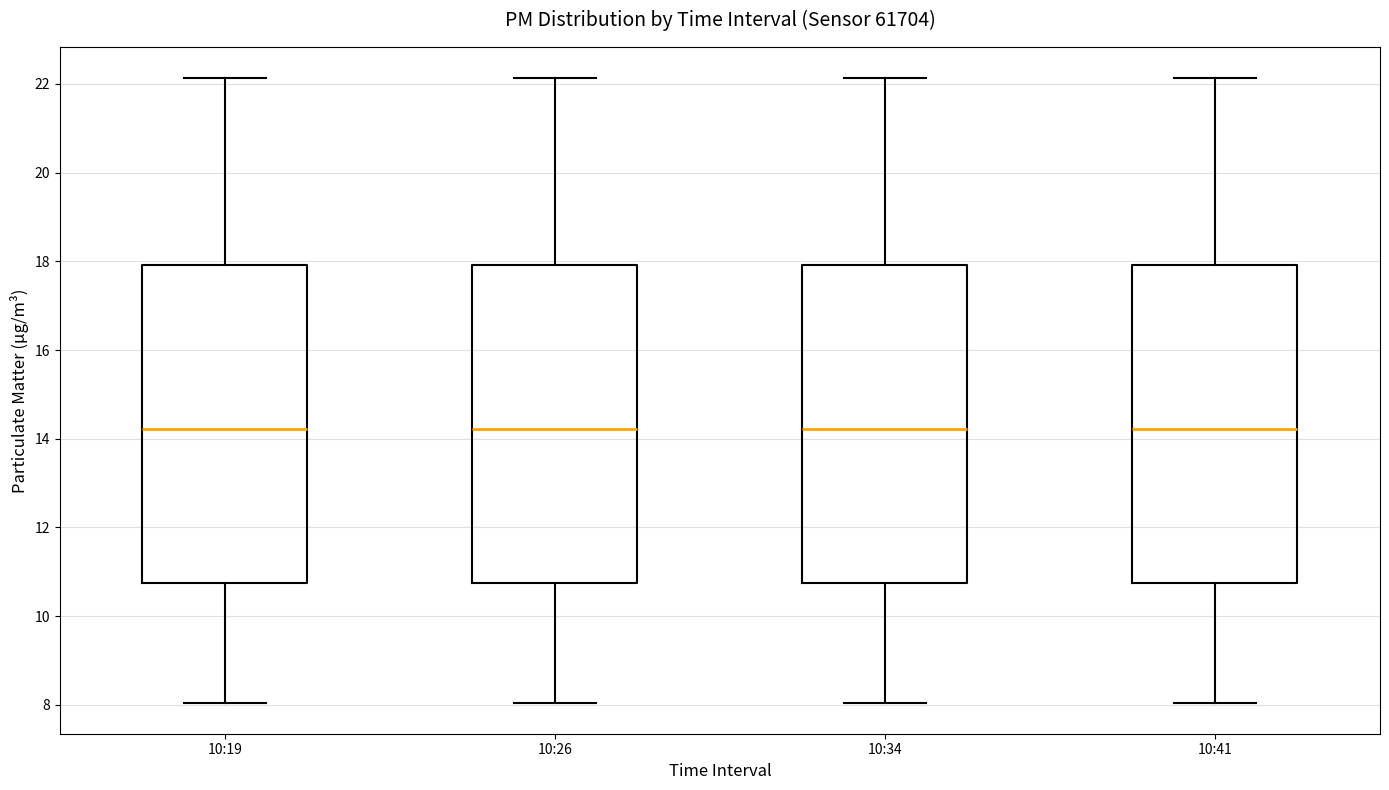

Reading left to right, read every box against the y-axis: the position of its median line, the range the box covers, and the ends of its whiskers. The values are not printed on the chart, so give them approximately, as read against the axis.

10:19: median 14.2, box 10.8 to 18.0, whiskers 8.0 to 22.2
10:26: median 14.2, box 10.8 to 18.0, whiskers 8.0 to 22.2
10:34: median 14.2, box 10.8 to 18.0, whiskers 8.0 to 22.2
10:41: median 14.2, box 10.8 to 18.0, whiskers 8.0 to 22.2